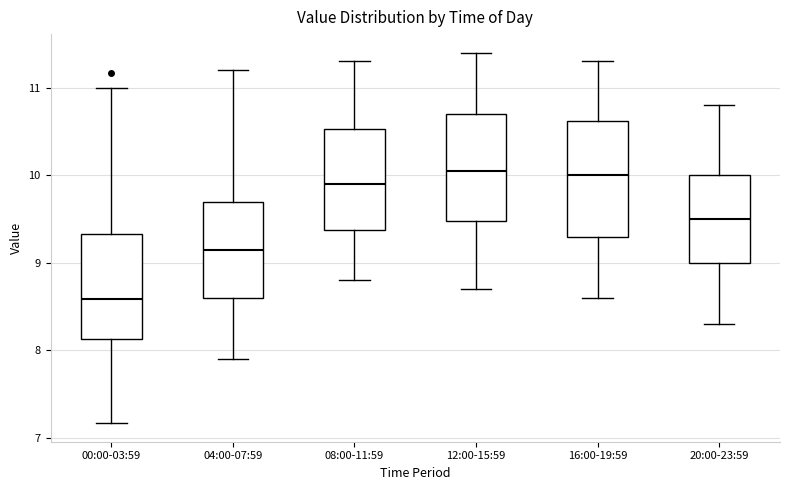

Which box has the lowest median line?

00:00-03:59